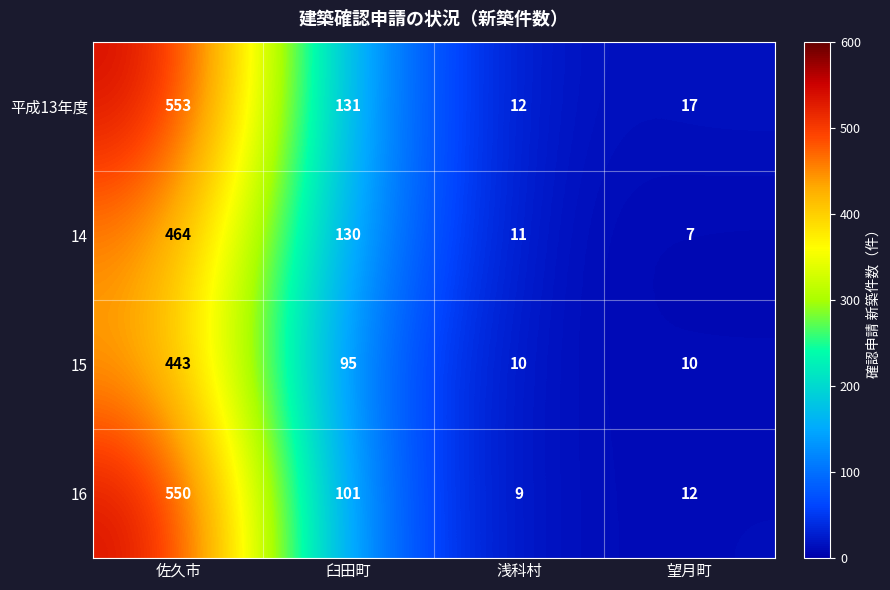

What is the sum of all 16 values?

672